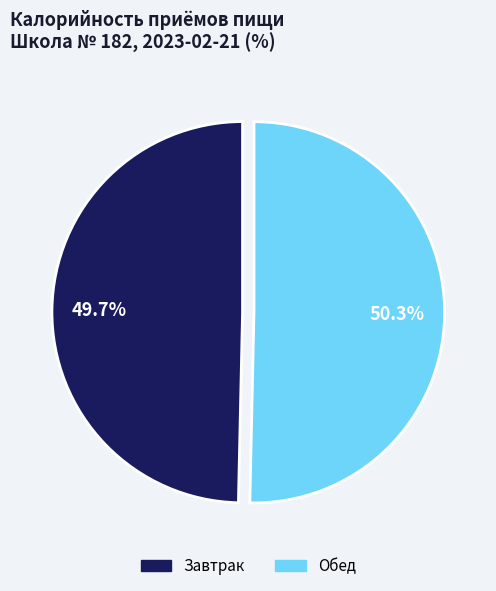

To the nearest percent, what portion does Завтрак represent?

50%